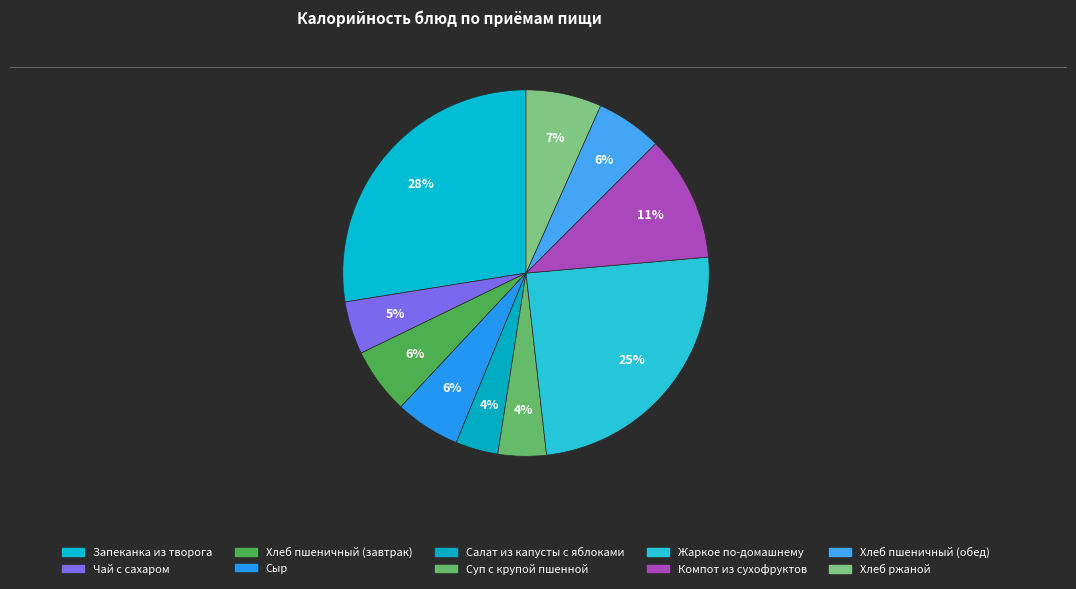

Is it true that Запеканка из творога is 17% of the pie?

False